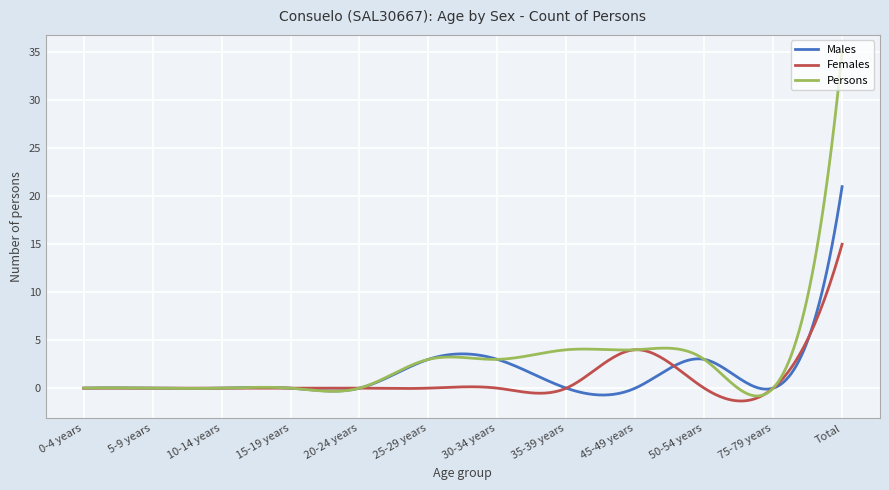

How many lines are shown in the chart?

3